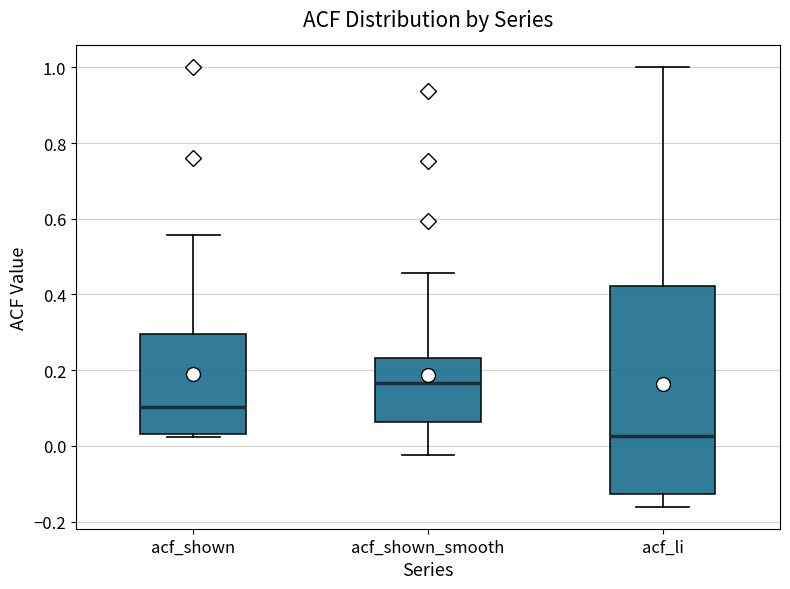

Reading left to right, transcribe this box plot: for each box, give where its median line is, the range the box spans, and where its two whiskers end, as read against the y-axis. The values are not printed on the chart, so give them approximately, as read against the axis.

acf_shown: median 0.10, box 0.04 to 0.30, whiskers 0.02 to 0.56
acf_shown_smooth: median 0.16, box 0.06 to 0.24, whiskers -0.02 to 0.46
acf_li: median 0.02, box -0.12 to 0.42, whiskers -0.16 to 1.00